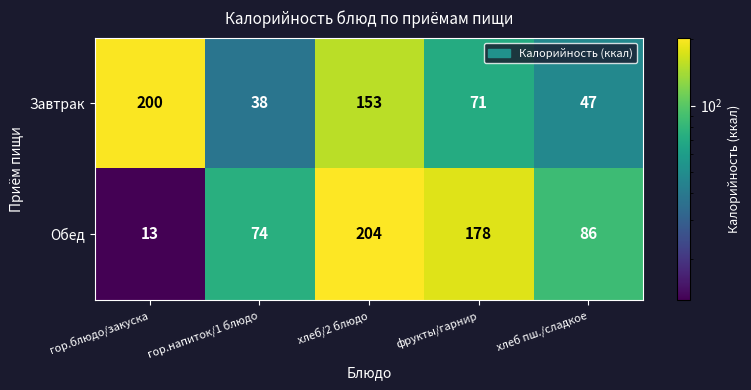

At which category does the chart reach its minimum across all series?

гор.блюдо/закуска